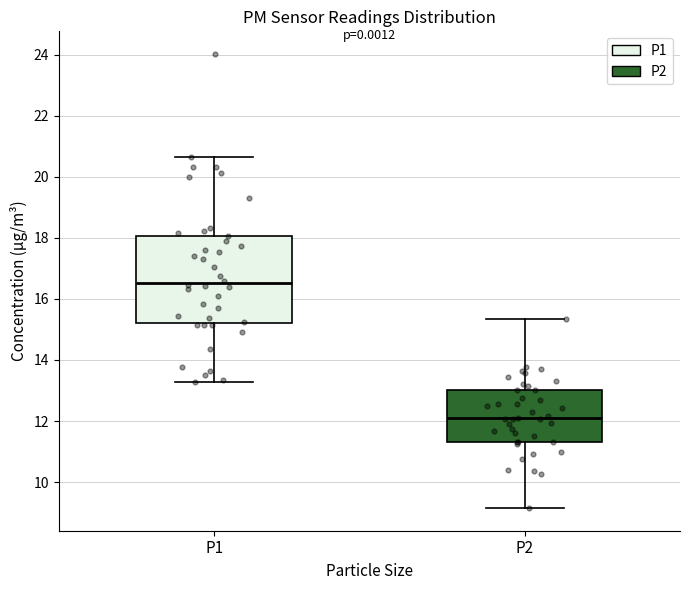

Which box is the tallest, from its lower edge to its upper edge?

P1